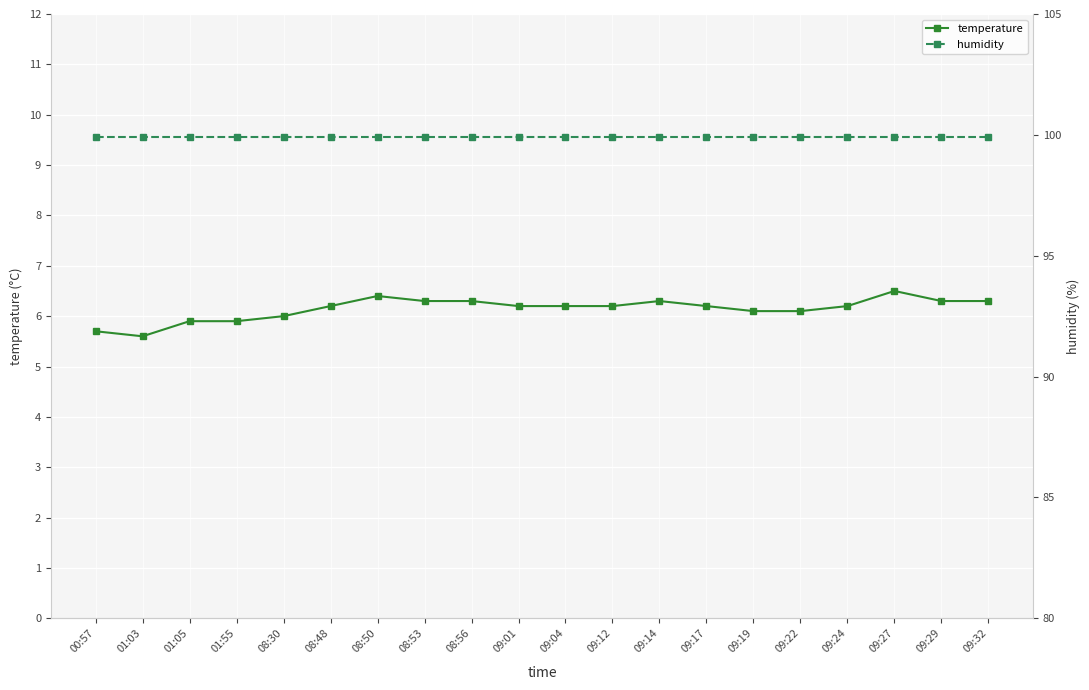

What is the value of the temperature point at the 18th from the left?

6.5